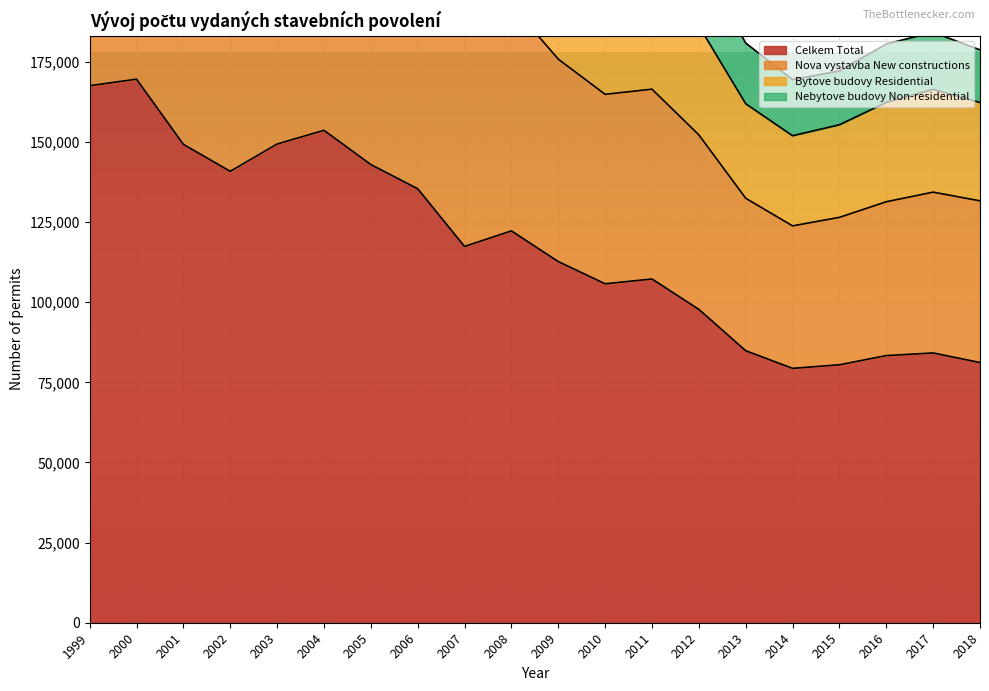

What is the maximum value for Celkem Total?

169574